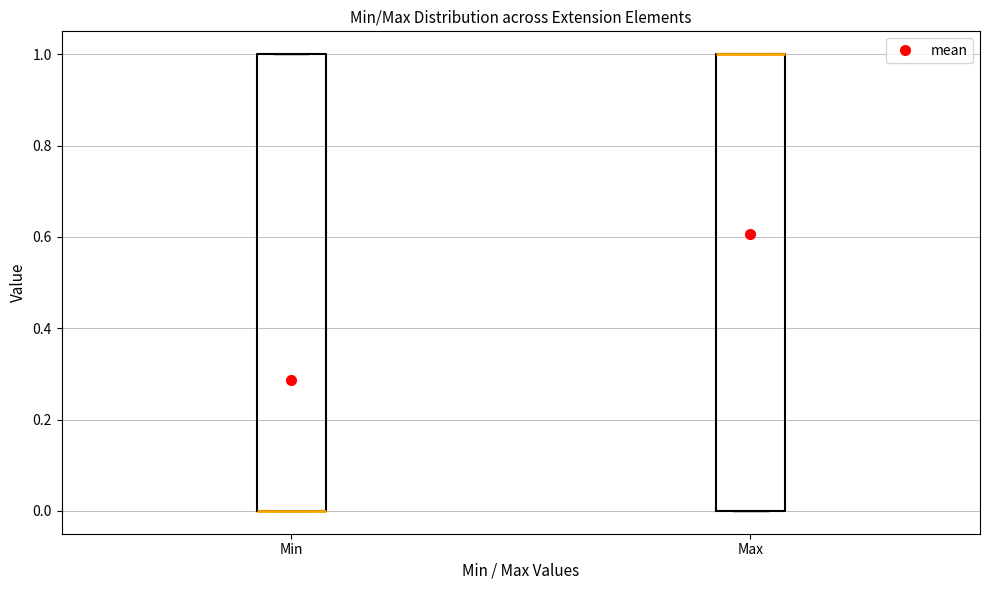

Reading left to right, transcribe this box plot: for each box, give where its median line is, the range the box spans, and where its two whiskers end, as read against the y-axis. The values are not printed on the chart, so give them approximately, as read against the axis.

Min: median 0 (drawn on the box's lower edge), box 0 to 1, whiskers 0 to 1
Max: median 1 (drawn on the box's upper edge), box 0 to 1, whiskers 0 to 1